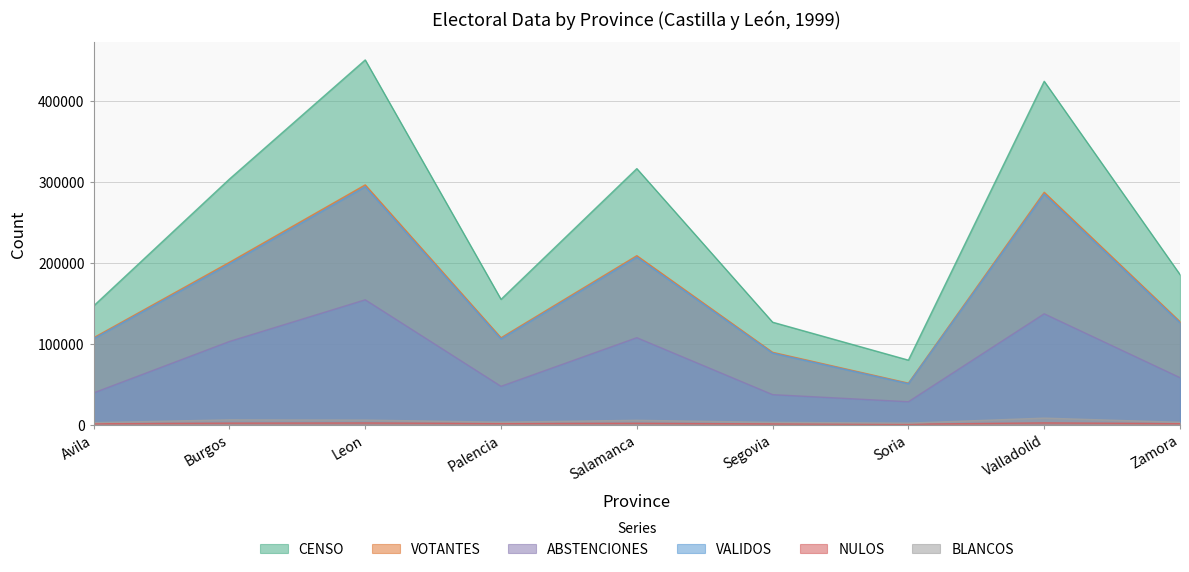

What are all the series names shown in the legend?

CENSO, VOTANTES, ABSTENCIONES, VALIDOS, NULOS, BLANCOS